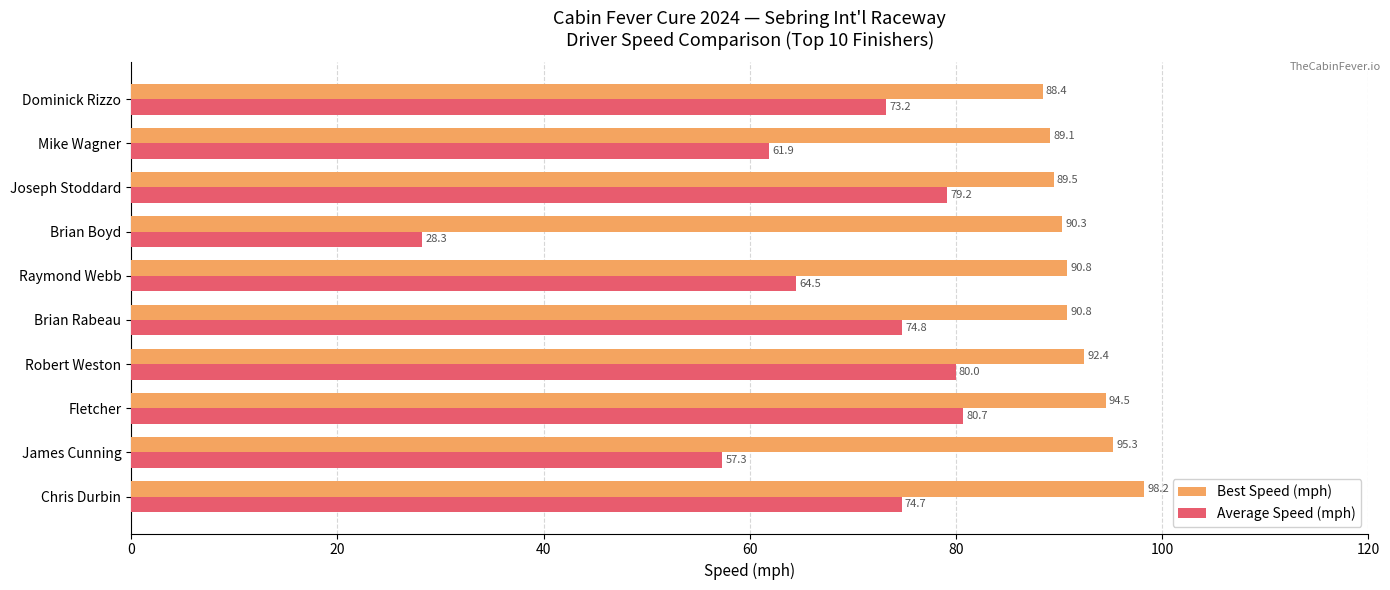

What is the difference between the second highest and second lowest values in the Average Speed (mph) series?

22.6